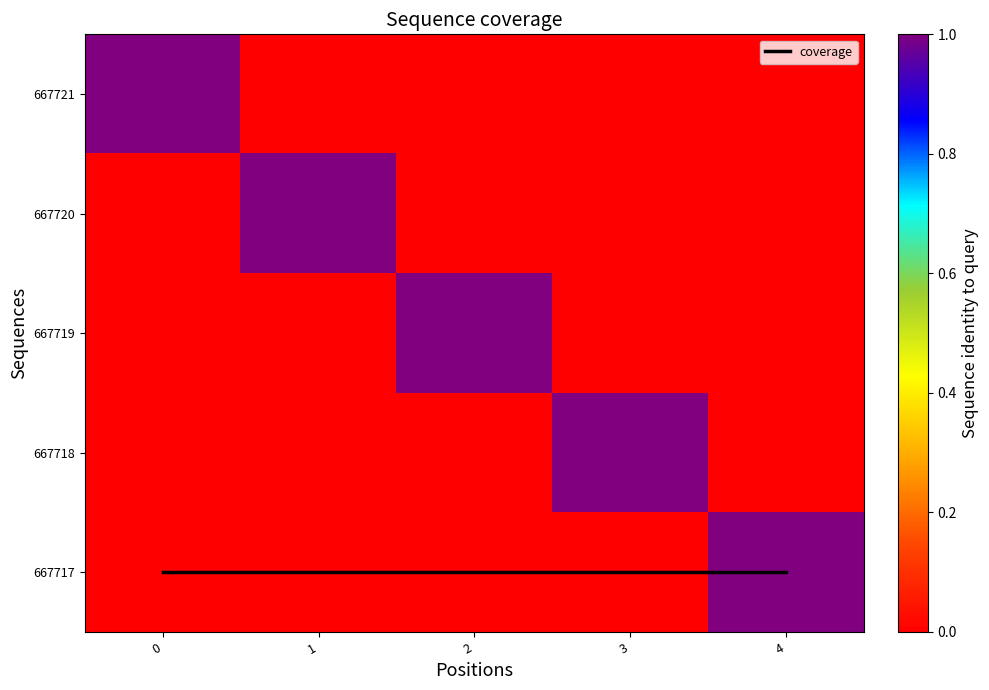

How many data points in 667717 are above 0?

1